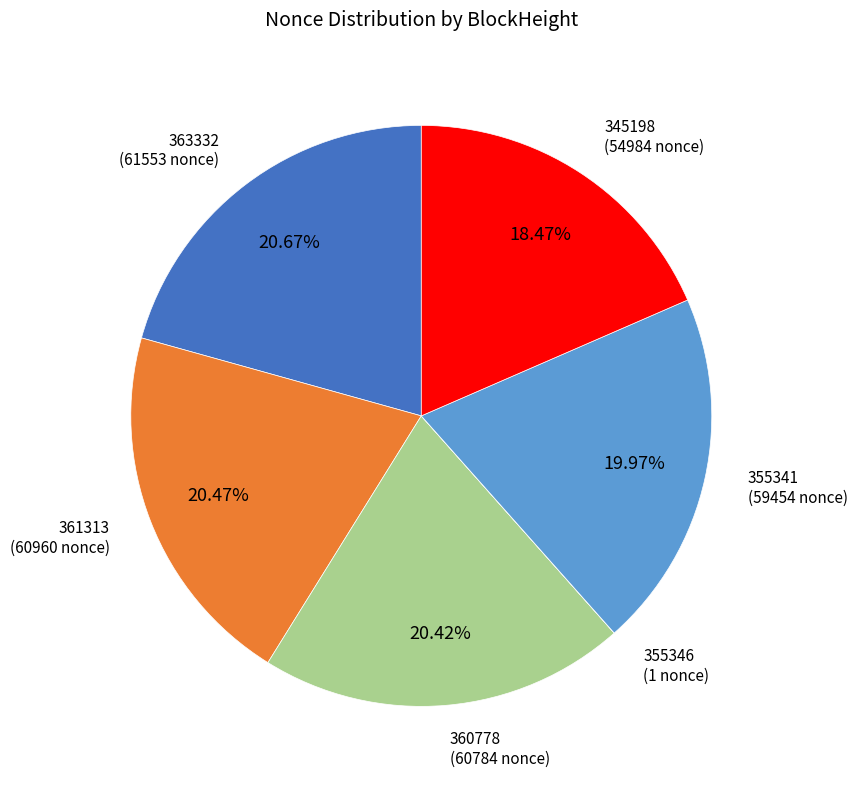

Is there a majority slice in this chart?

No